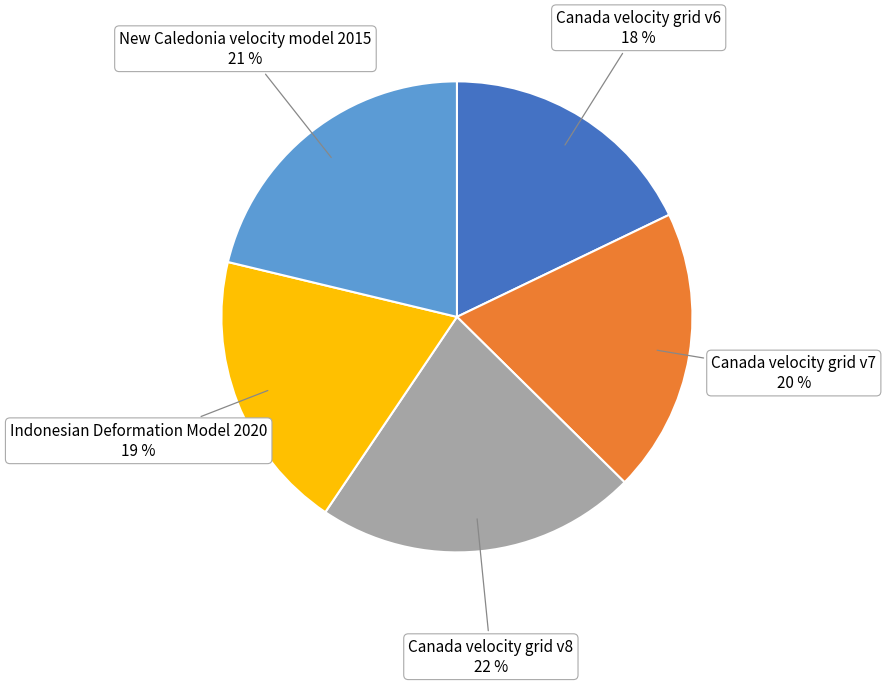

To the nearest percent, what is the difference between the Canada velocity grid v6 and Canada velocity grid v8 slice percentages?

4%